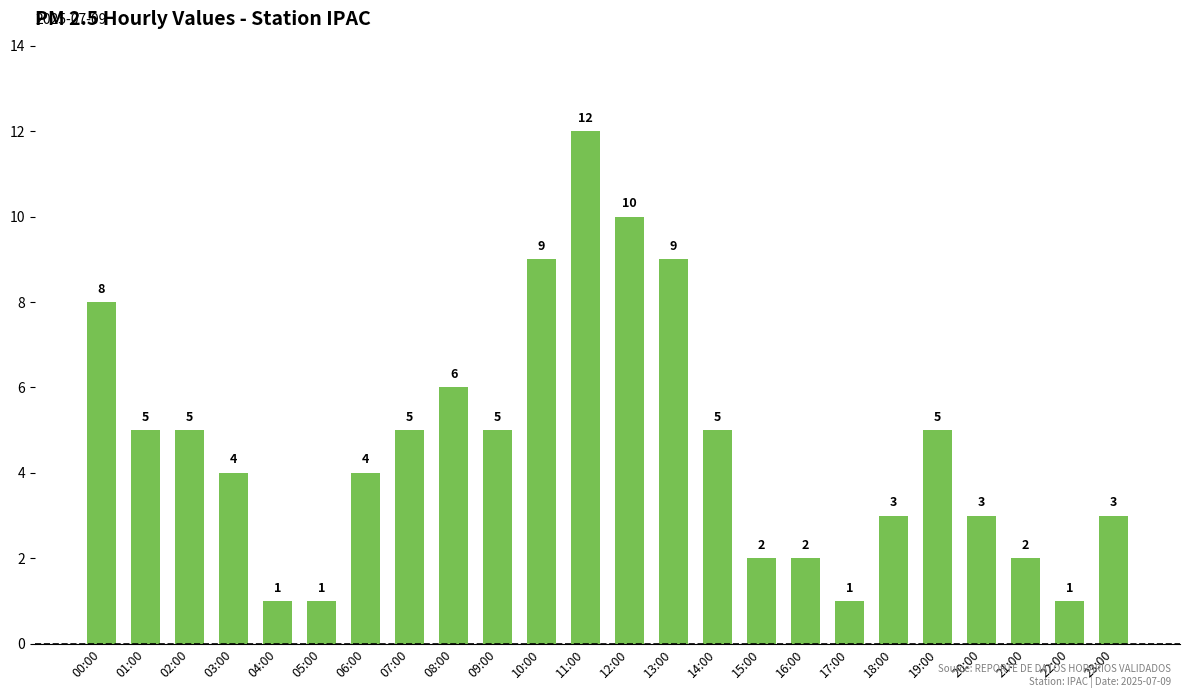

Which label corresponds to the largest value in the chart?

11:00